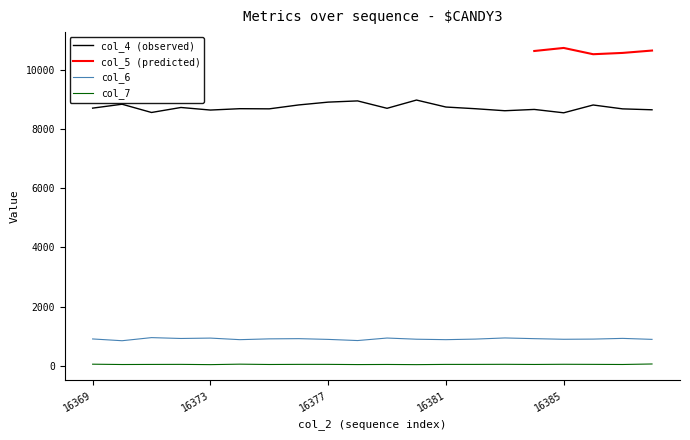

Is it true that col_6 equals 917 at 16376?

True